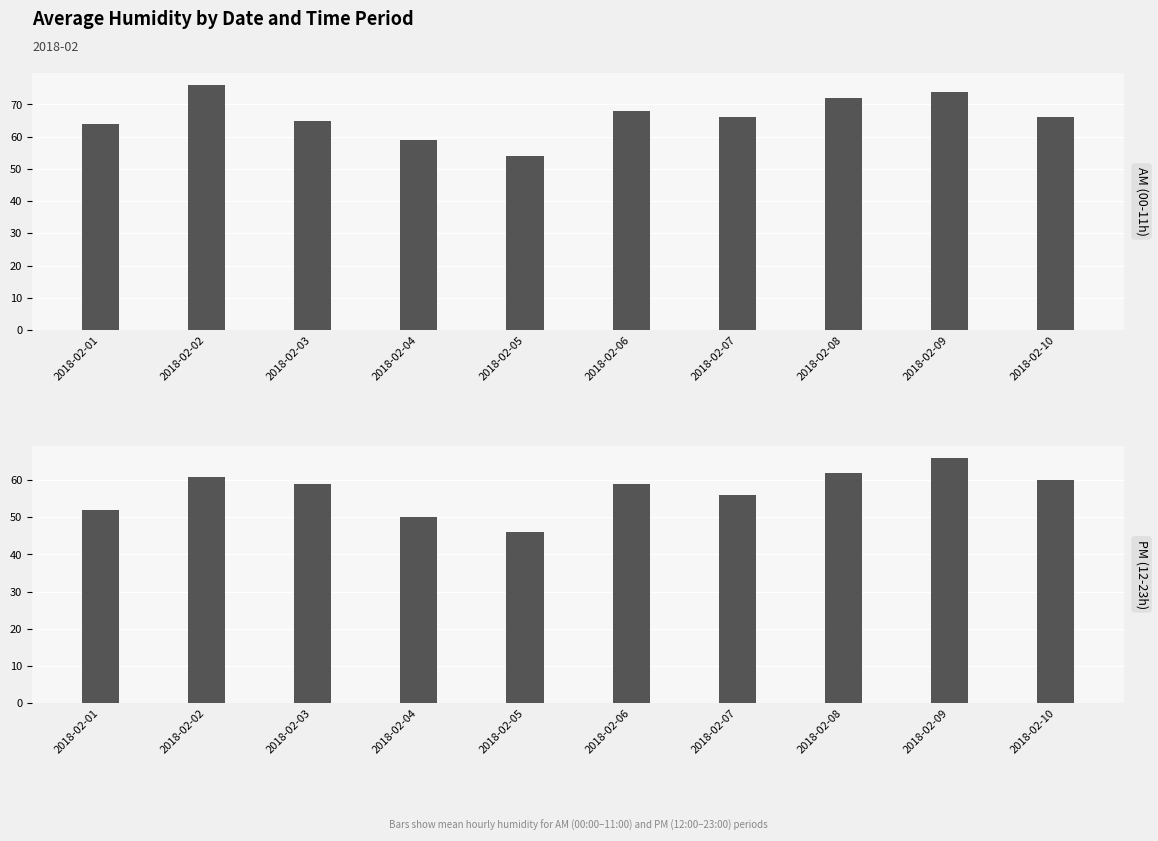

How many data points are above 59?

4